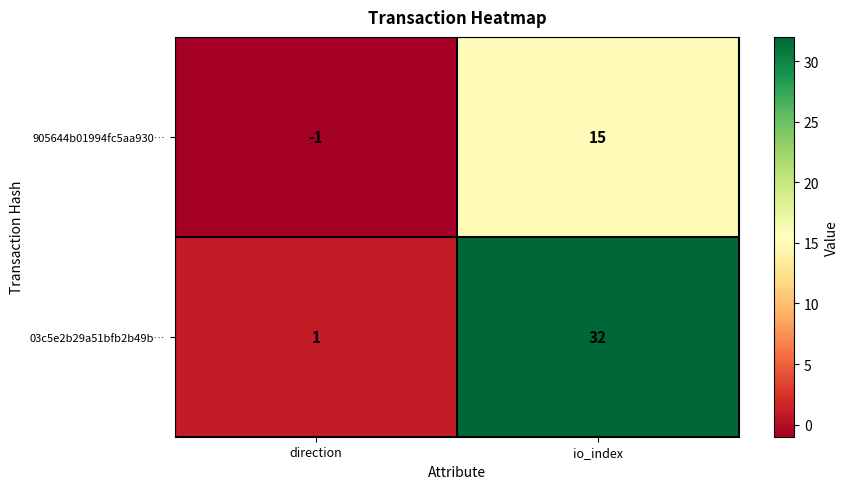

Where is 03c5e2b29a51bfb2b49b… nearest to the value 16?

direction